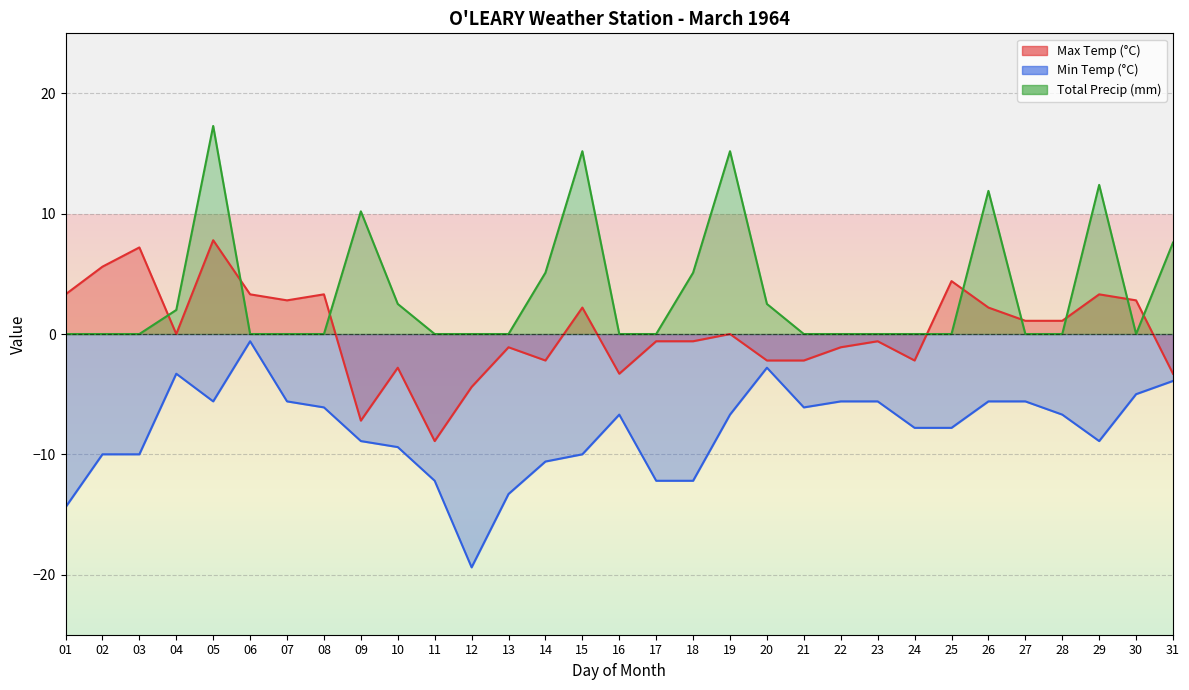

What is the average value of the Total Precip (mm) series?

3.5